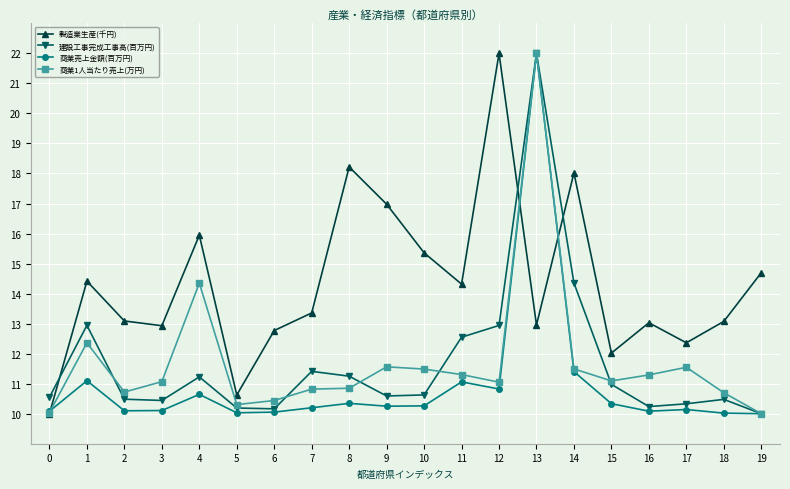

Between which two adjacent categories do 製造業生産(千円) and 建設工事完成工事高(百万円) first intersect?

0 and 1